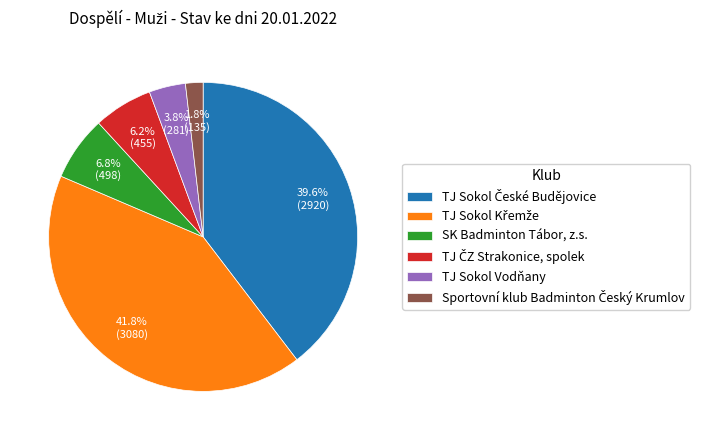

The TJ Sokol Vodňany slice represents 4% of the pie. True or false?

True